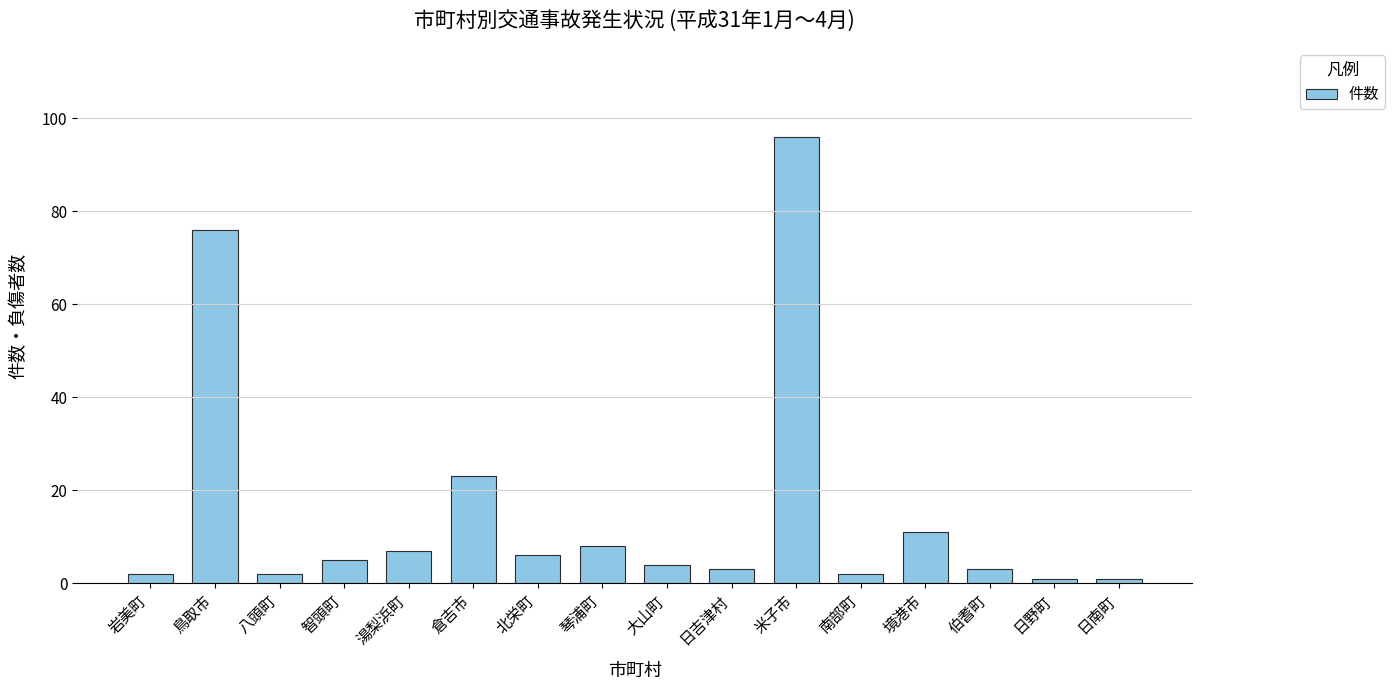

What is the greatest value displayed?

96